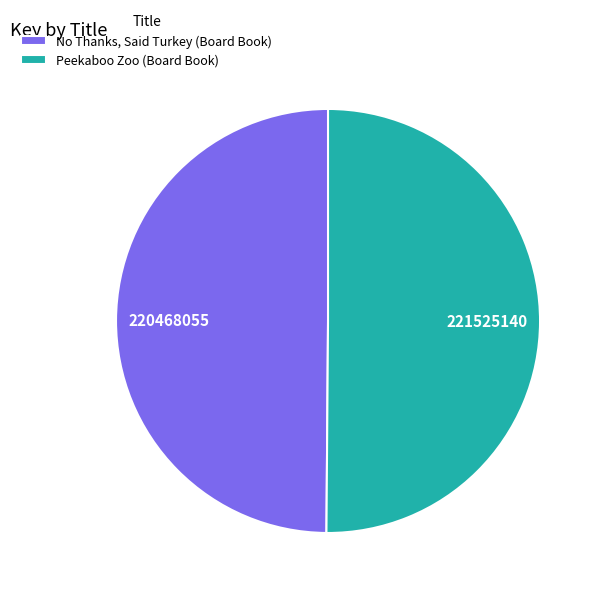

Count the number of slices in the pie.

2